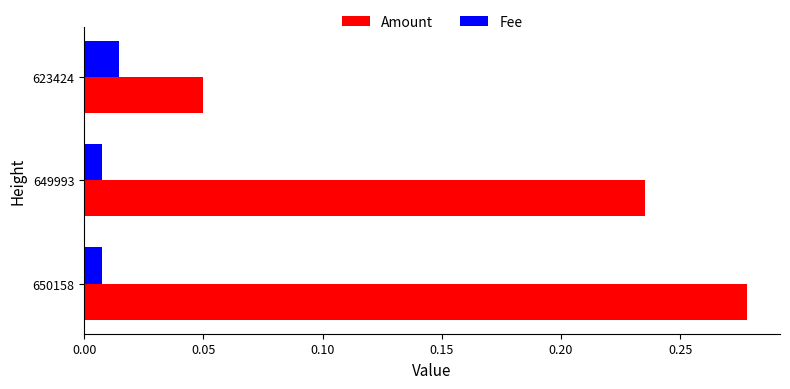

At how many categories does at least one series exceed 0?

3